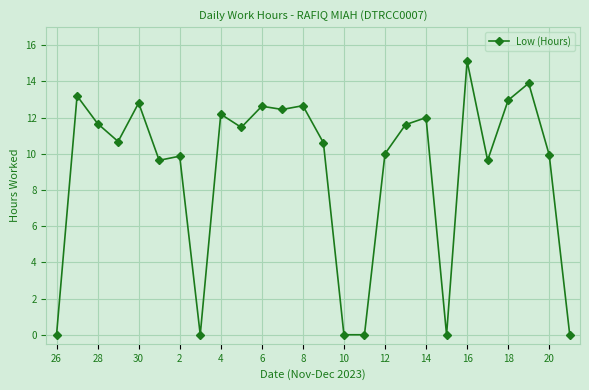

How many series are shown in this chart?

1